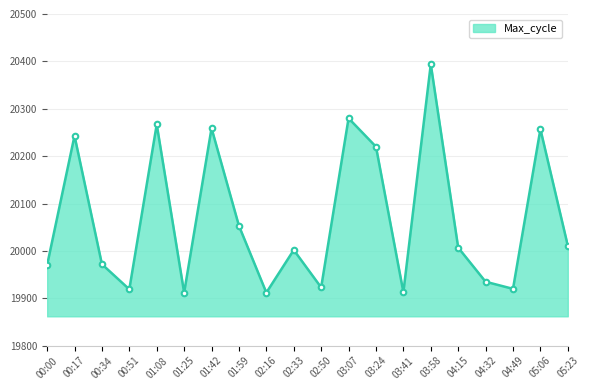

How many interior local valleys (lower than both neighbors) does the data have?

6